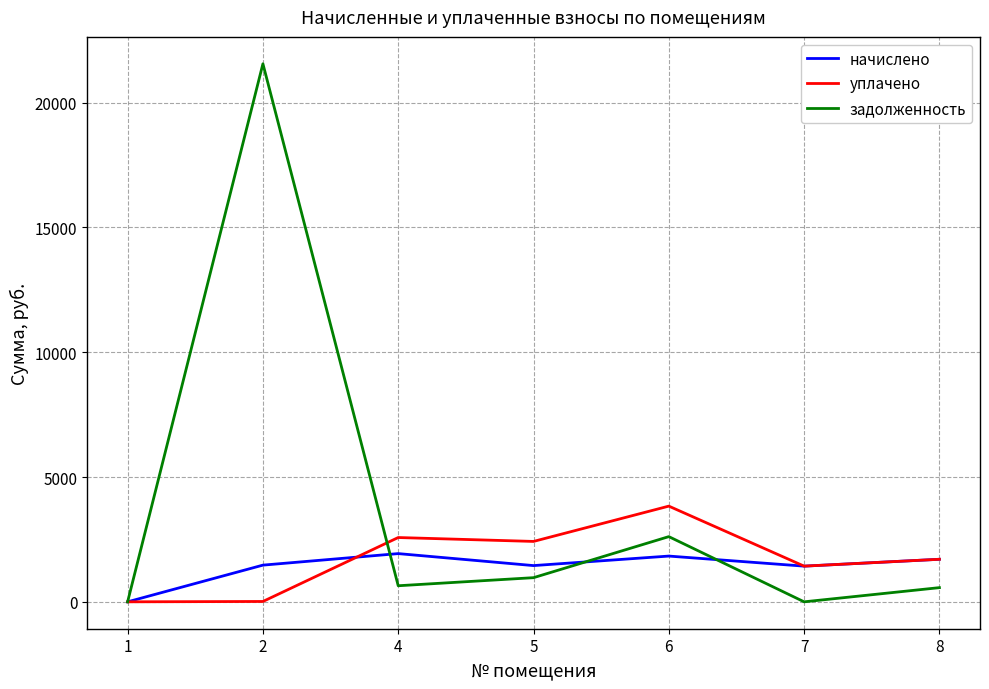

What is the total value across all series at 4?

5151.9